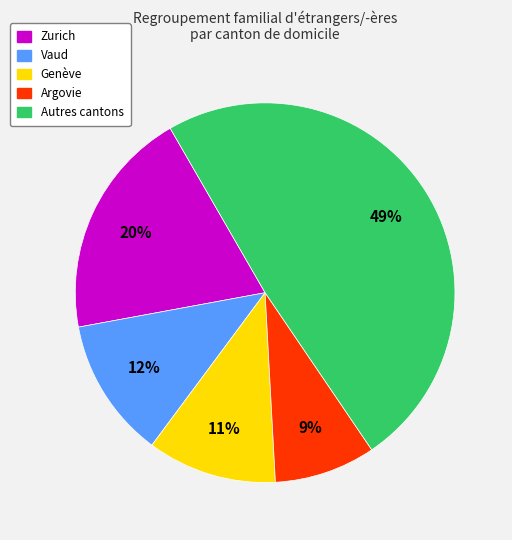

Which has a higher value, Vaud or Zurich?

Zurich